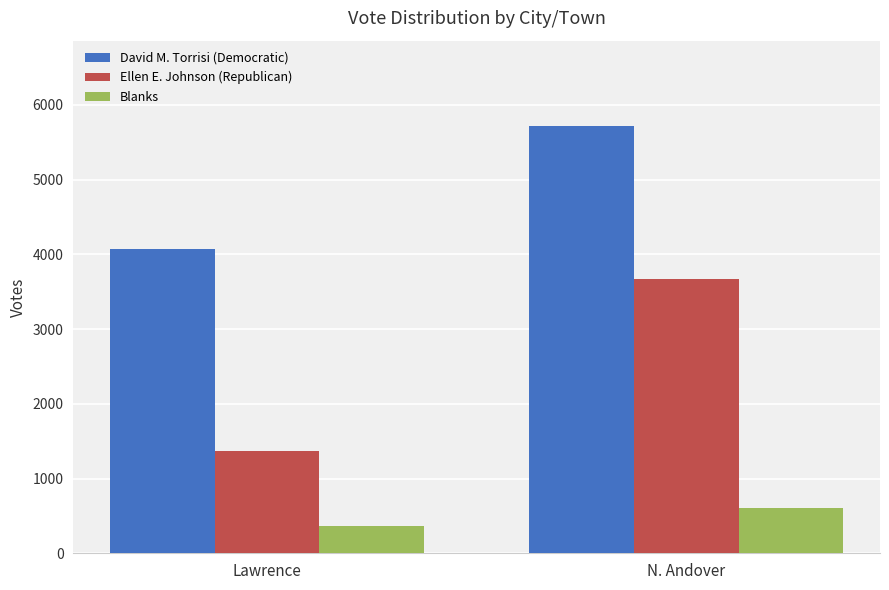

What is the difference between the Blanks values at Lawrence and N. Andover?

243